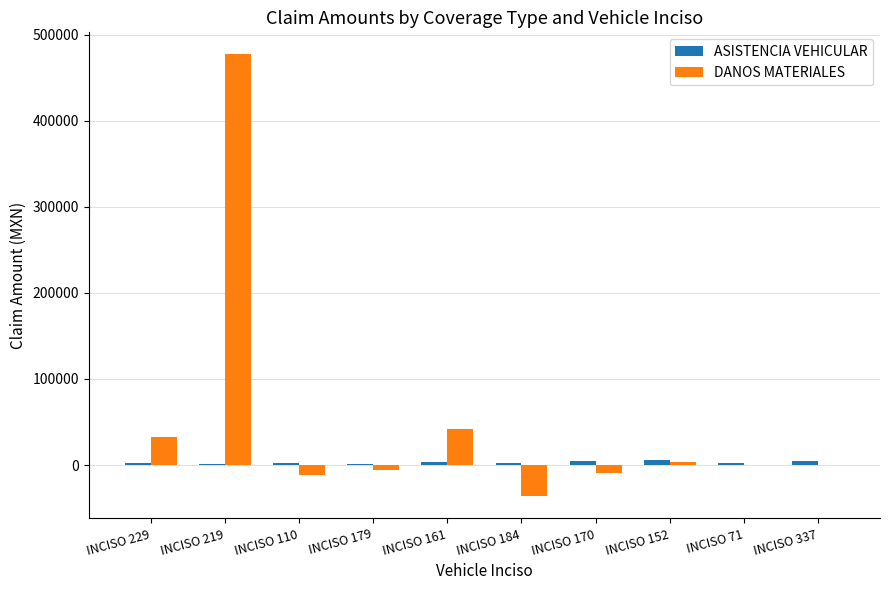

Which series changed the most between INCISO 219 and INCISO 71?

DANOS MATERIALES